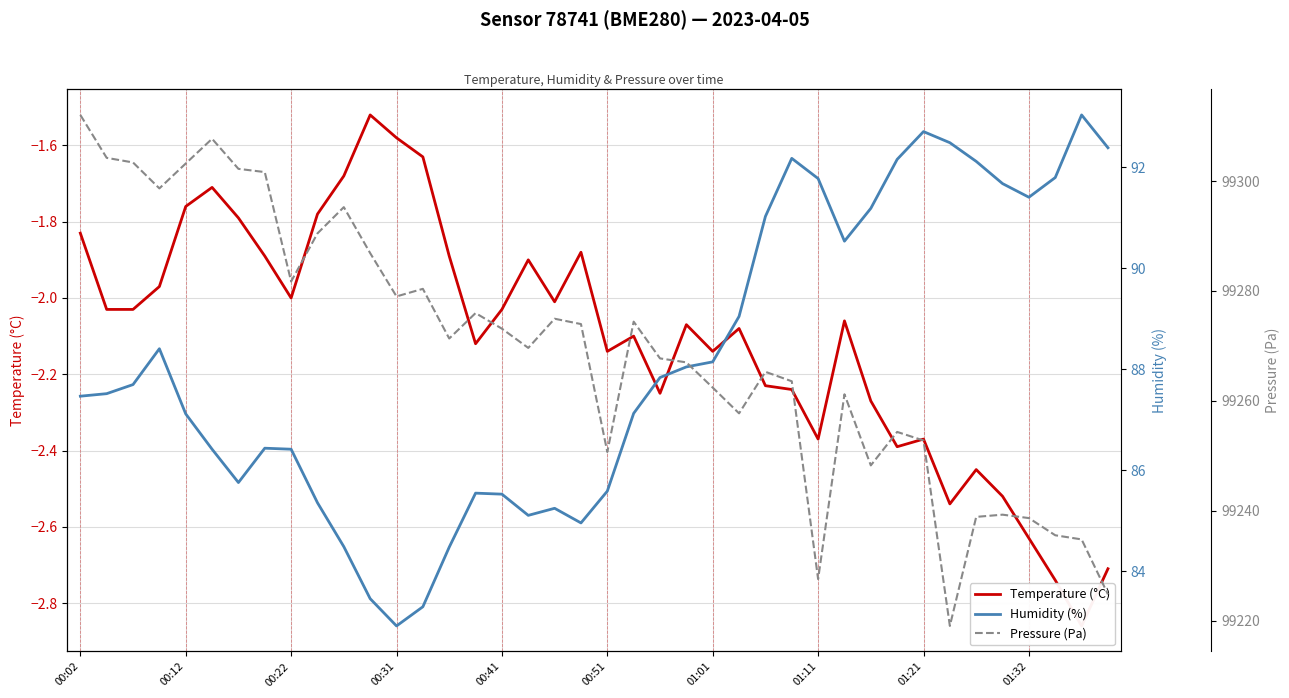

What is the minimum value shown in the chart?

-2.9